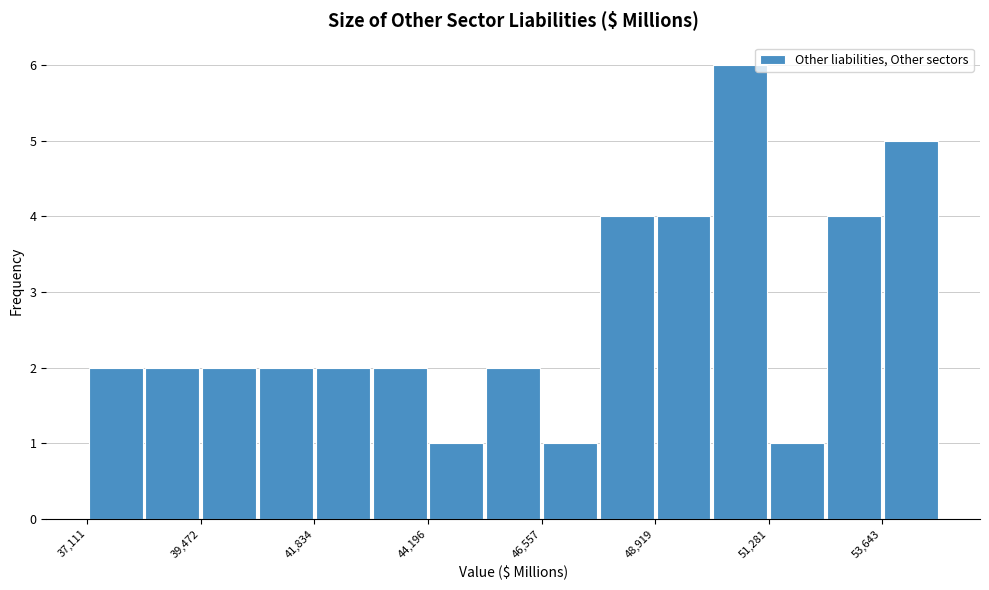

Around what value on the x-axis is the tallest bar? Give the approximate position of its centre, as read against the axis.

50500